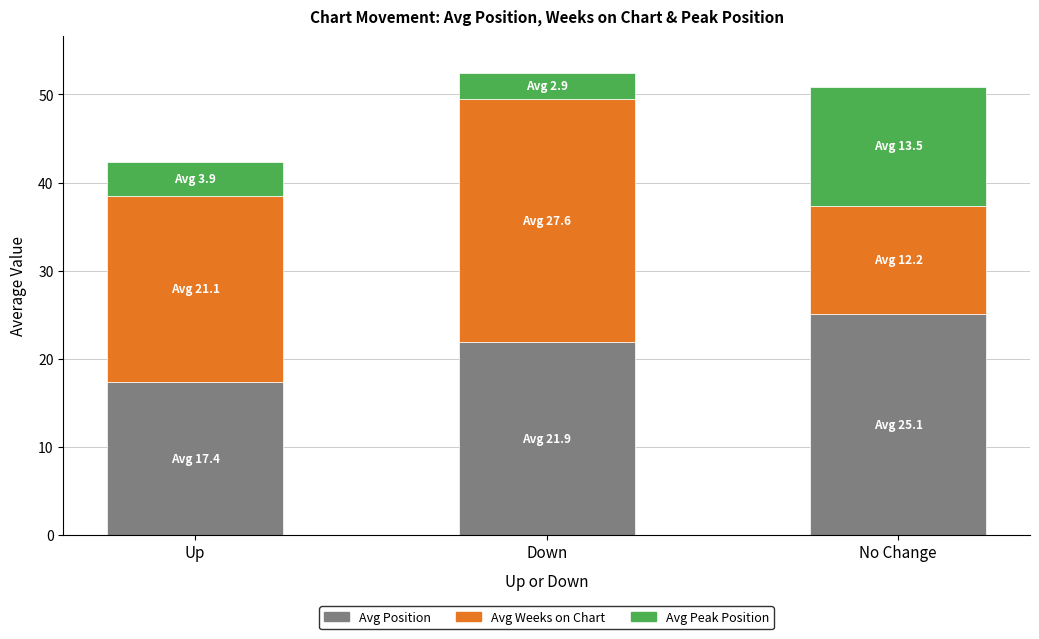

At which category is the sum across all series the highest?

Down